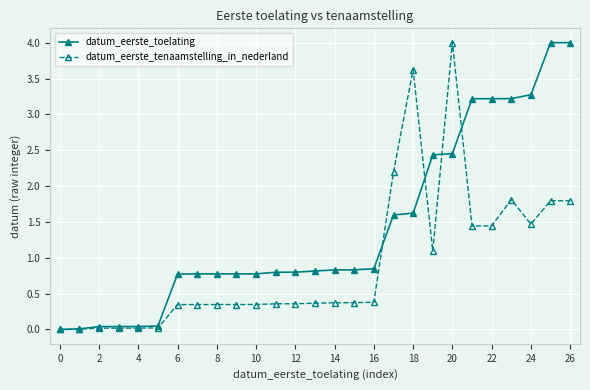

What is the value of the datum_eerste_tenaamstelling_in_nederland point at the 18th from the left?

2.2